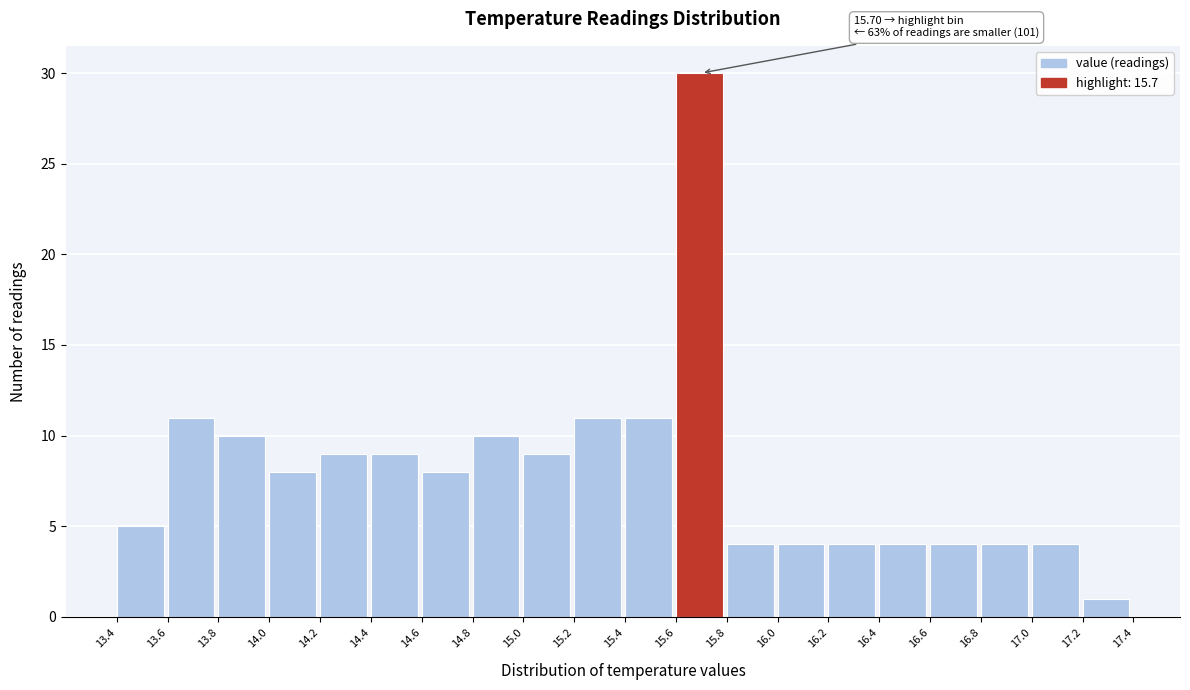

Over which range of the x-axis is the bar tallest?

15.6 to 15.8